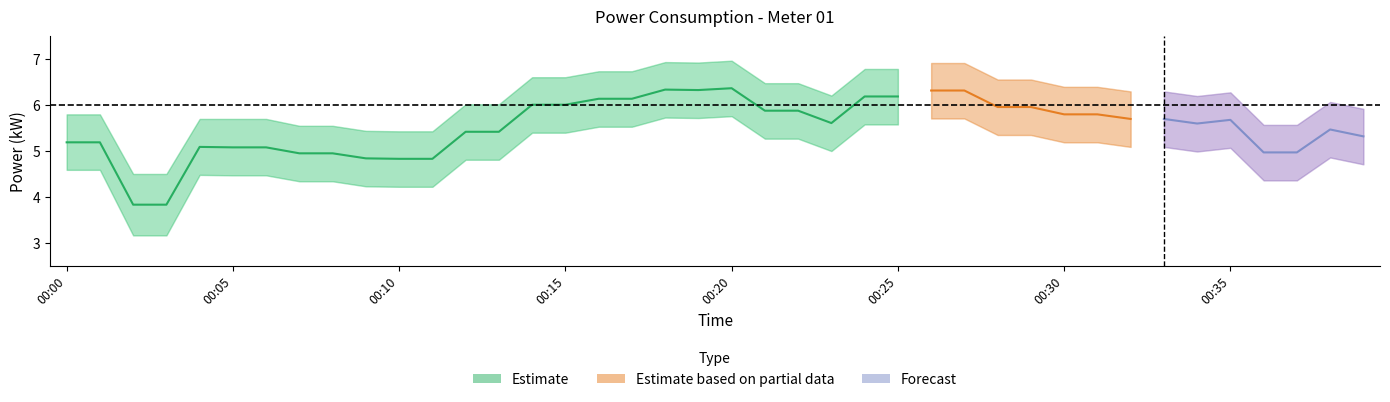

Reading left to right, list all the values displayed in this chart.

power_mean: 5.2	5.2	3.8	3.8	5.1	5.1	5.1	5.0	5.0	4.8	4.8	4.8	5.4	5.4	6.0	6.0	6.1	6.1	6.3	6.3	6.4	5.9	5.9	5.6	6.2	6.2	6.3	6.3	6.0	6.0	5.8	5.8	5.7	5.7	5.6	5.7	5.0	5.0	5.5	5.3
power_upper: 5.8	5.8	4.5	4.5	5.7	5.7	5.7	5.5	5.5	5.4	5.4	5.4	6.0	6.0	6.6	6.6	6.7	6.7	6.9	6.9	7.0	6.5	6.5	6.2	6.8	6.8	6.9	6.9	6.6	6.6	6.4	6.4	6.3	6.3	6.2	6.3	5.6	5.6	6.1	5.9
power_lower: 4.6	4.6	3.2	3.2	4.5	4.5	4.5	4.3	4.3	4.2	4.2	4.2	4.8	4.8	5.4	5.4	5.5	5.5	5.7	5.7	5.8	5.3	5.3	5.0	5.6	5.6	5.7	5.7	5.3	5.3	5.2	5.2	5.1	5.1	5.0	5.1	4.4	4.4	4.9	4.7